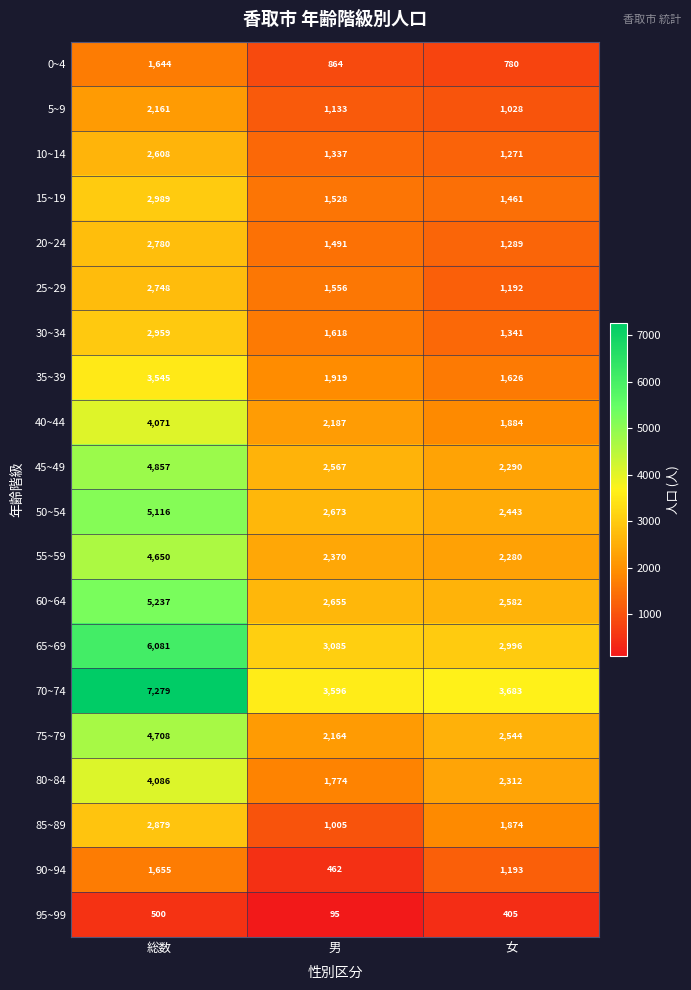

Count the number of categories in the chart.

3